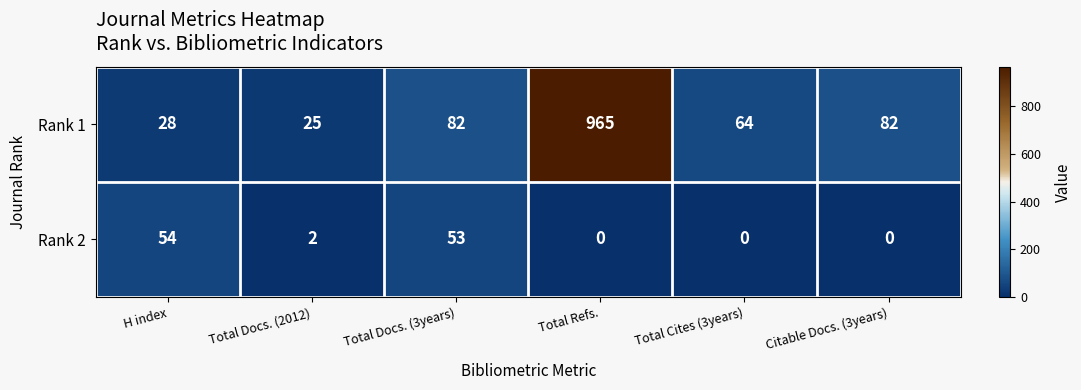

What is the sum of the Rank 1 values at Total Docs. (3years) and Total Docs. (2012)?

107